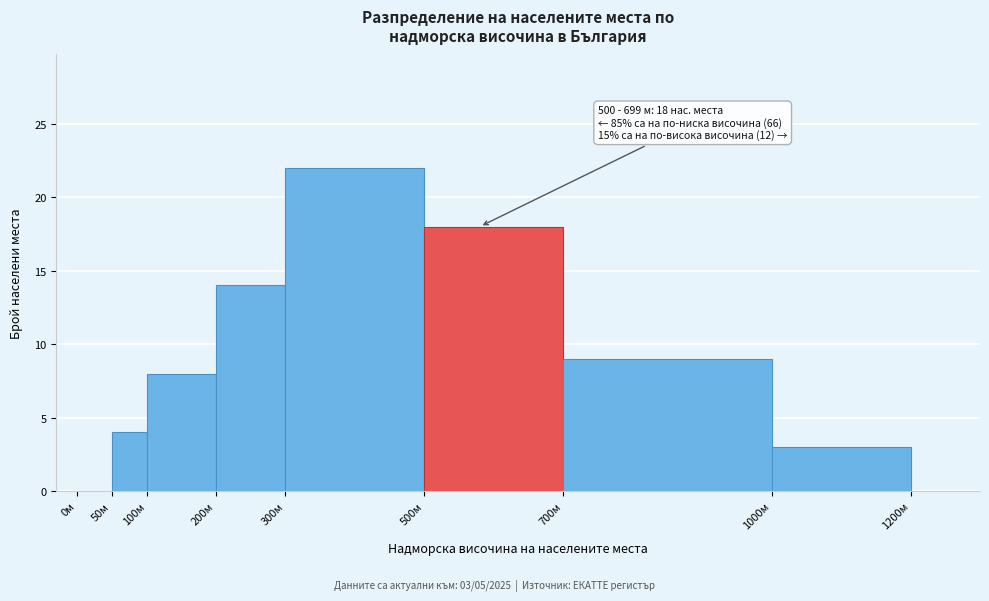

Over which range of the x-axis is the bar tallest?

300 to 500